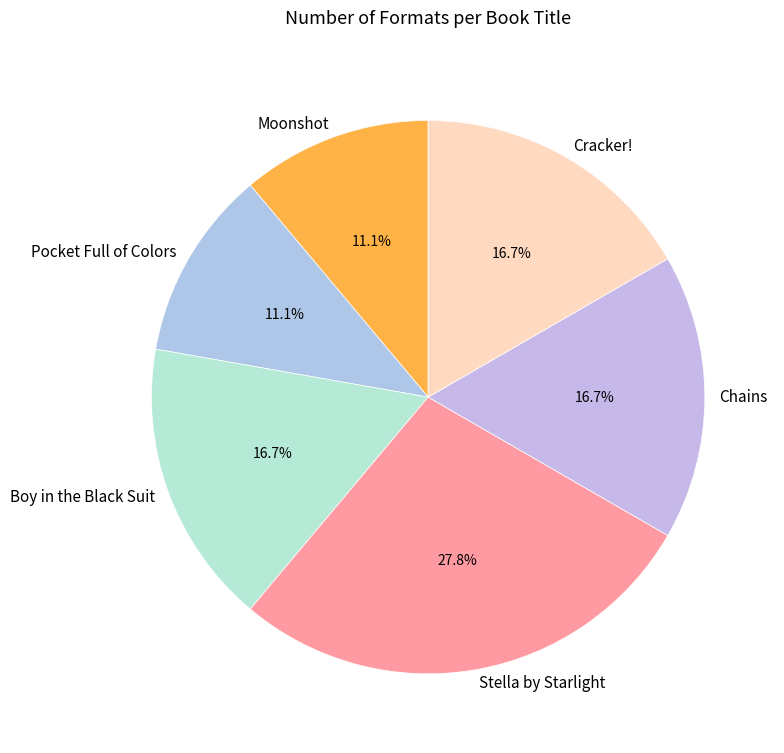

What portion of the pie excludes Stella by Starlight?

72.2%